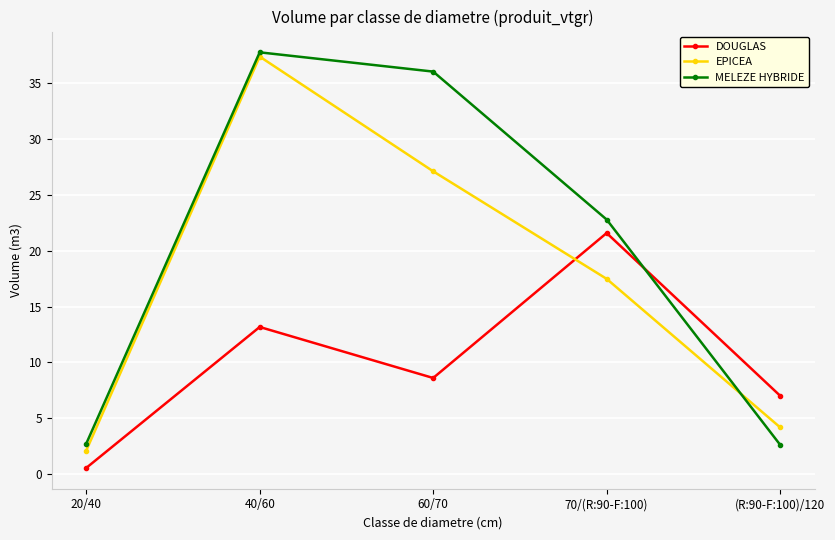

Which label corresponds to the smallest value in the chart?

20/40